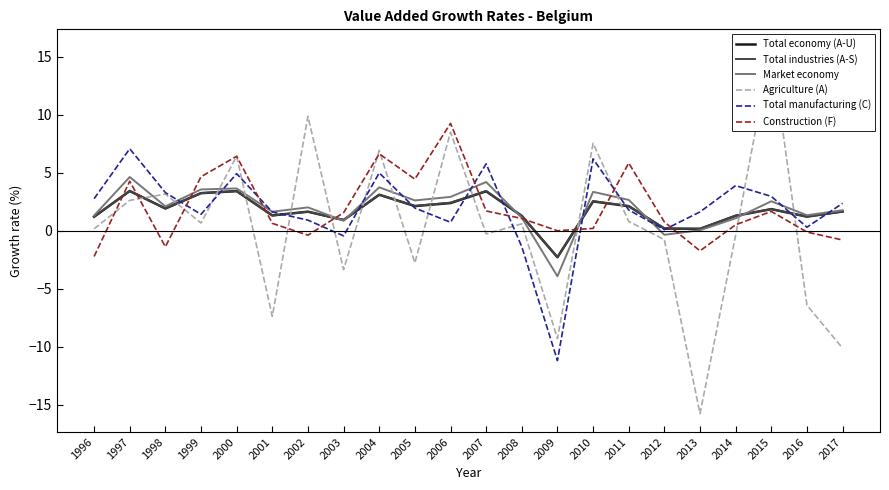

Reading left to right, what are all the values shown in this chart?

Total economy (A-U): 1.2	3.4	1.9	3.2	3.4	1.3	1.6	0.9	3.1	2.1	2.4	3.4	1.3	-2.3	2.5	2.1	0.2	0.2	1.3	1.9	1.2	1.7
Total industries (A-S): 1.2	3.4	1.9	3.3	3.4	1.3	1.6	0.9	3.1	2.1	2.4	3.4	1.3	-2.3	2.6	2.1	0.2	0.2	1.3	1.9	1.2	1.7
Market economy: 1.3	4.6	2.1	3.6	3.6	1.6	2.0	0.9	3.7	2.6	2.9	4.2	1.1	-3.9	3.4	2.7	-0.3	0.0	1.1	2.5	1.3	1.8
Agriculture (A): 0.2	2.6	3.2	0.7	6.4	-7.4	9.9	-3.3	6.9	-2.8	8.5	-0.3	0.6	-9.3	7.5	0.8	-0.8	-15.8	-0.4	15.8	-6.4	-10.1
Total manufacturing (C): 2.8	7.1	3.3	1.4	4.9	1.6	0.9	-0.4	5.0	2.0	0.7	5.8	-1.4	-11.2	6.2	1.8	0.1	1.6	3.9	3.0	0.3	2.4
Construction (F): -2.2	4.3	-1.4	4.7	6.4	0.6	-0.4	1.6	6.6	4.5	9.3	1.7	1.1	0.0	0.2	5.8	0.8	-1.7	0.5	1.7	-0.1	-0.8